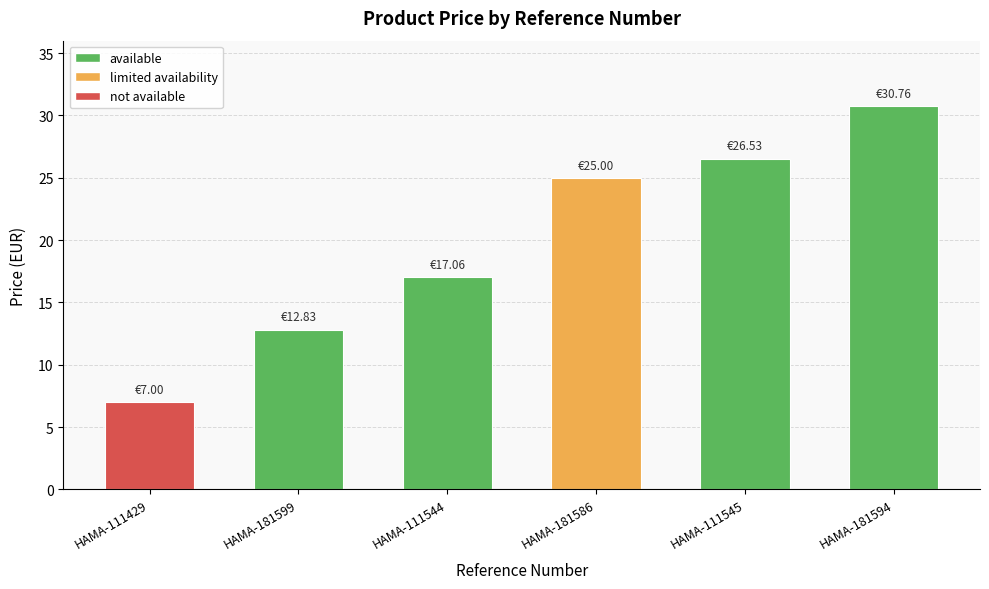

Rank the categories by value from lowest to highest.

HAMA-111429, HAMA-181599, HAMA-111544, HAMA-181586, HAMA-111545, HAMA-181594